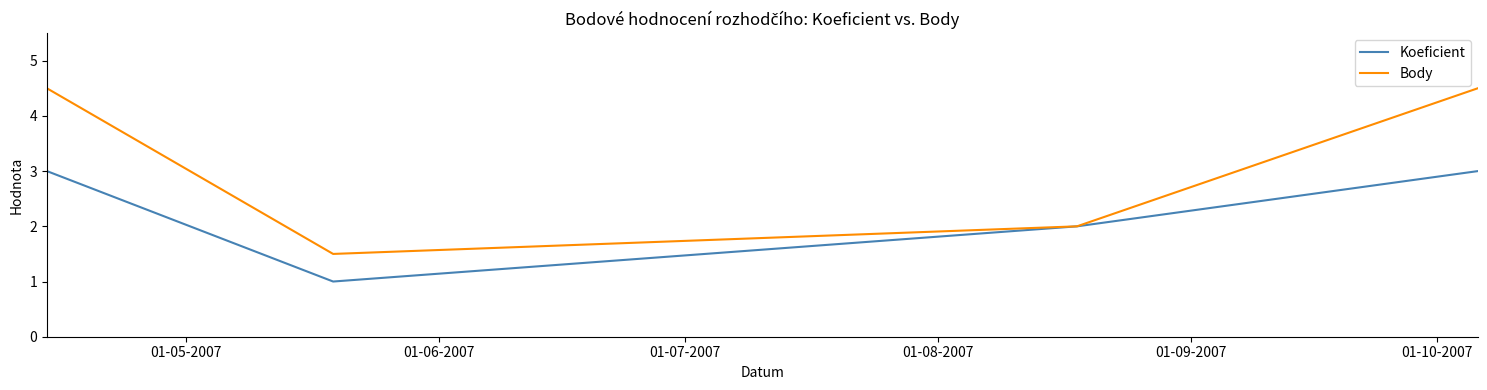

Rank the series by their maximum value, from lowest to highest.

Koeficient, Body